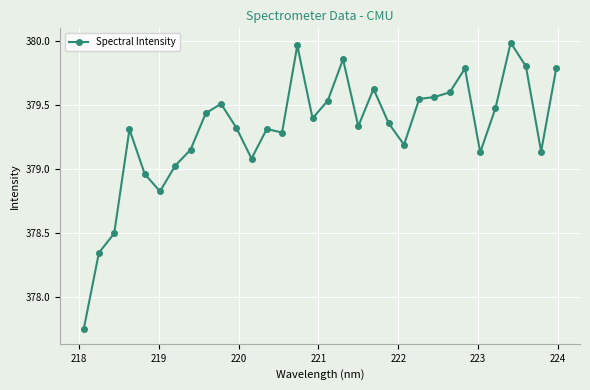

What is the difference between the maximum and minimum values?

2.2